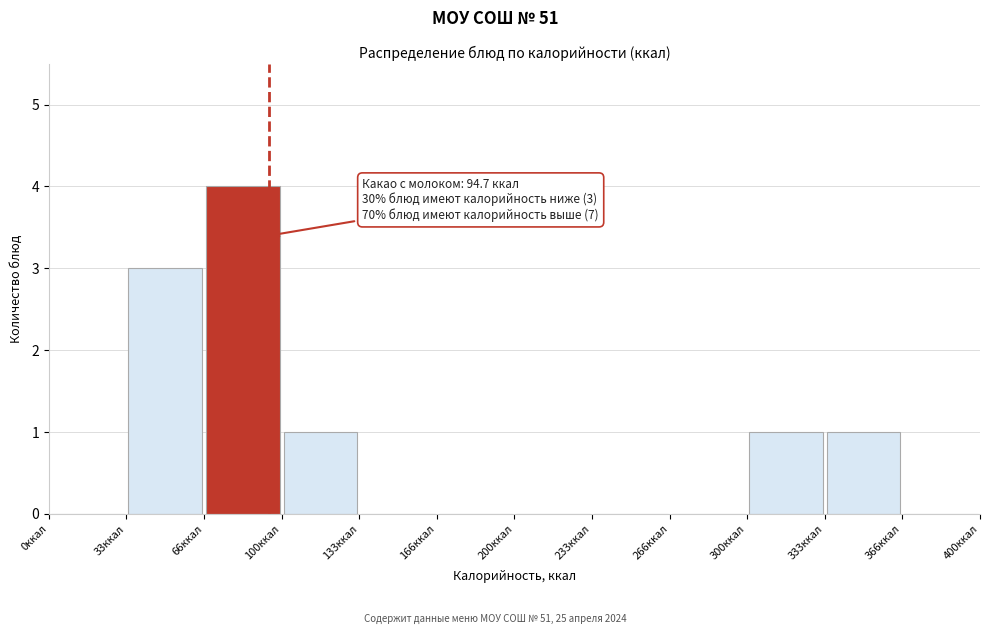

Over which range of the x-axis is the bar tallest?

65 to 100